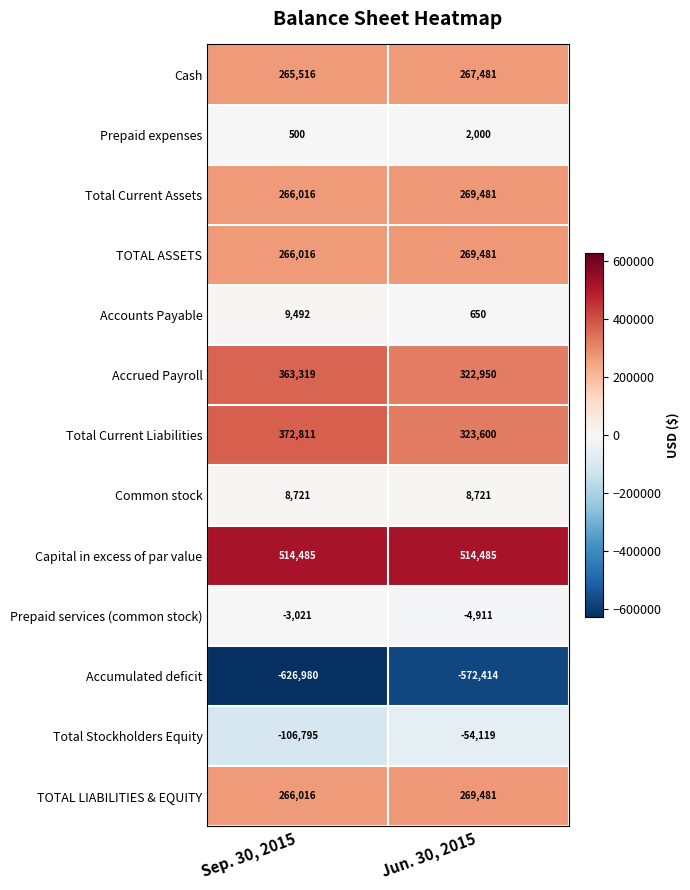

What is the sum of all Accrued Payroll values?

686269